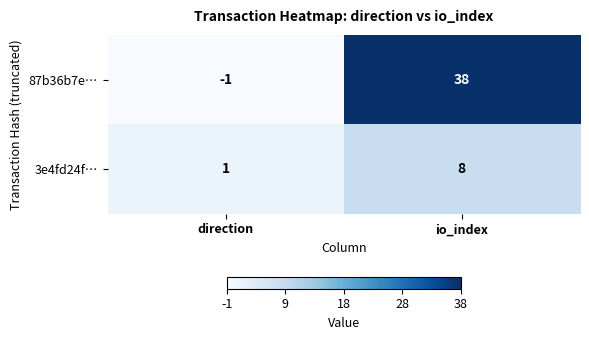

Which series has the largest total across all categories?

87b36b7e…